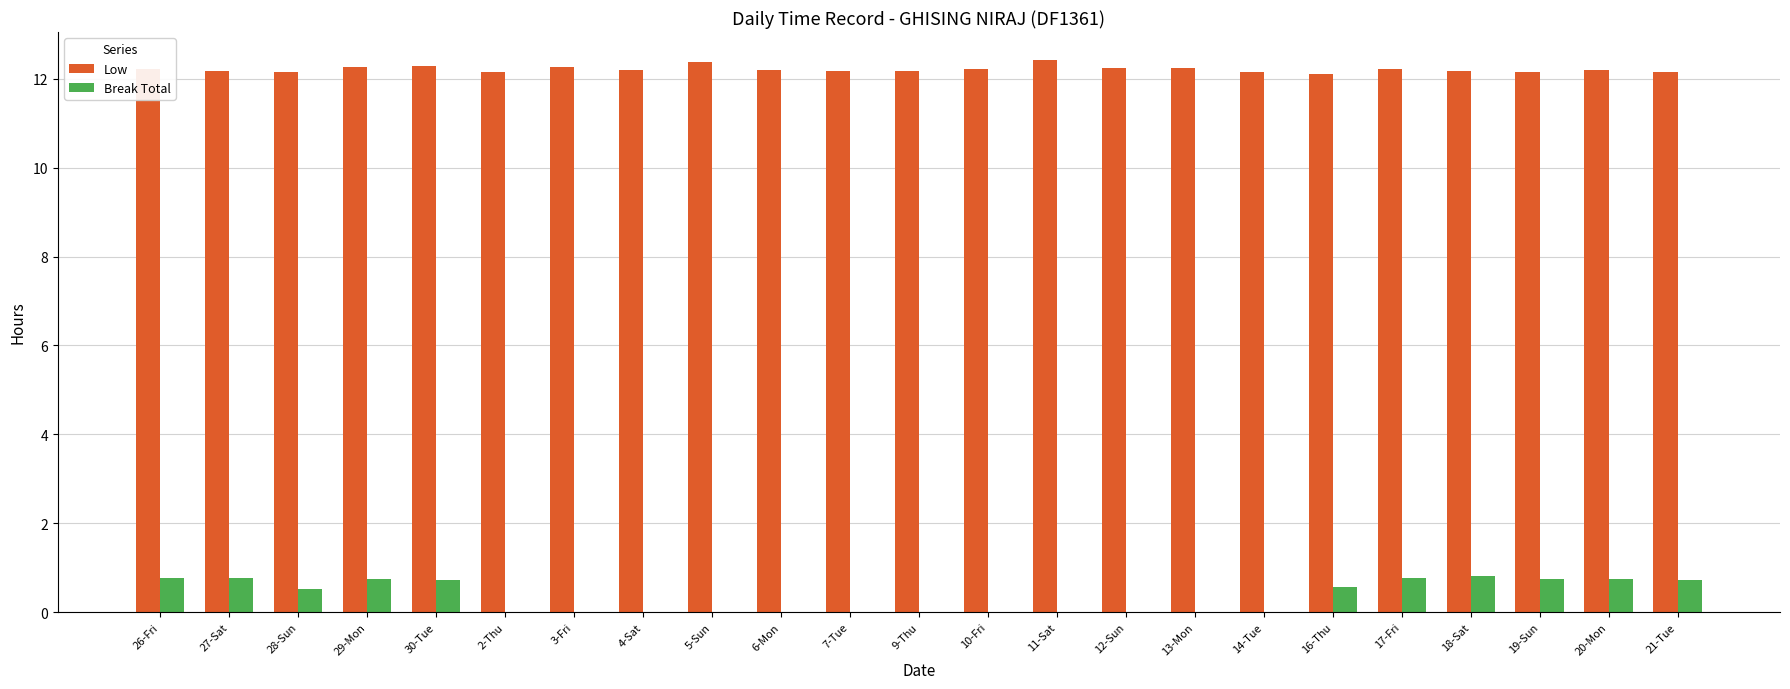

Is the value of Low at 17-Fri greater than the value of Break Total at 3-Fri?

Yes